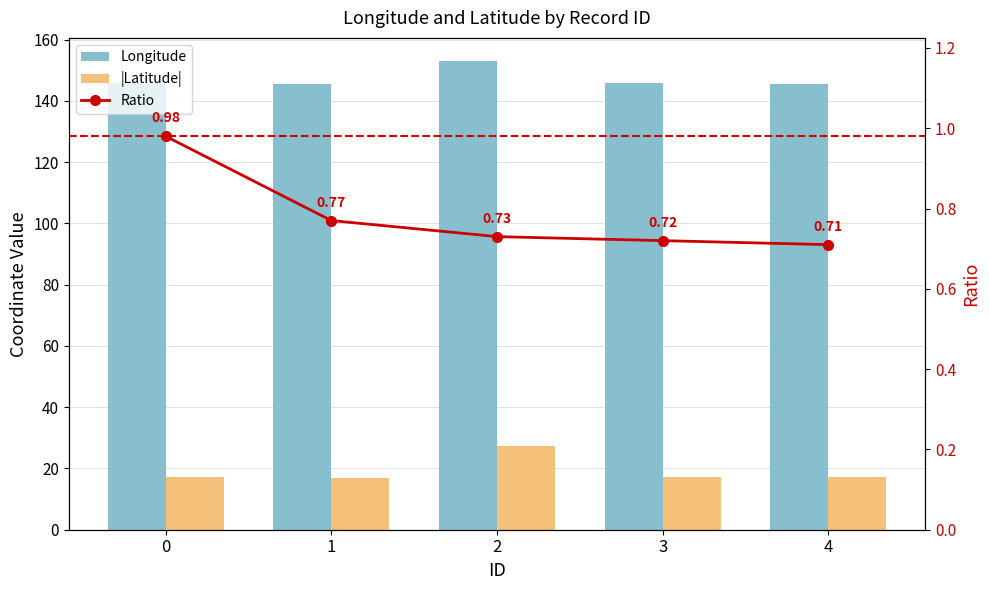

Reading left to right, what are all the values shown in this chart?

Longitude: 145.9	145.4	152.9	146.0	145.6
|Latitude|: 17.4	17.0	27.4	17.3	17.2
Ratio: 1.0	0.8	0.7	0.7	0.7